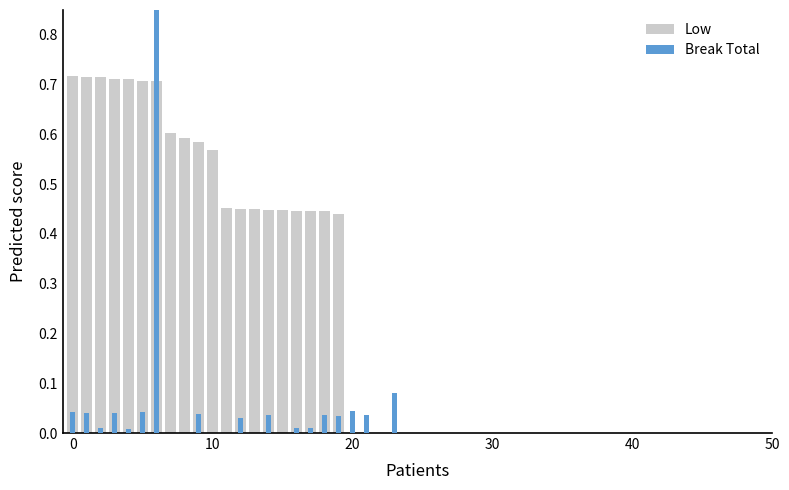

Rank the series by their average value, from highest to lowest.

Low, Break Total